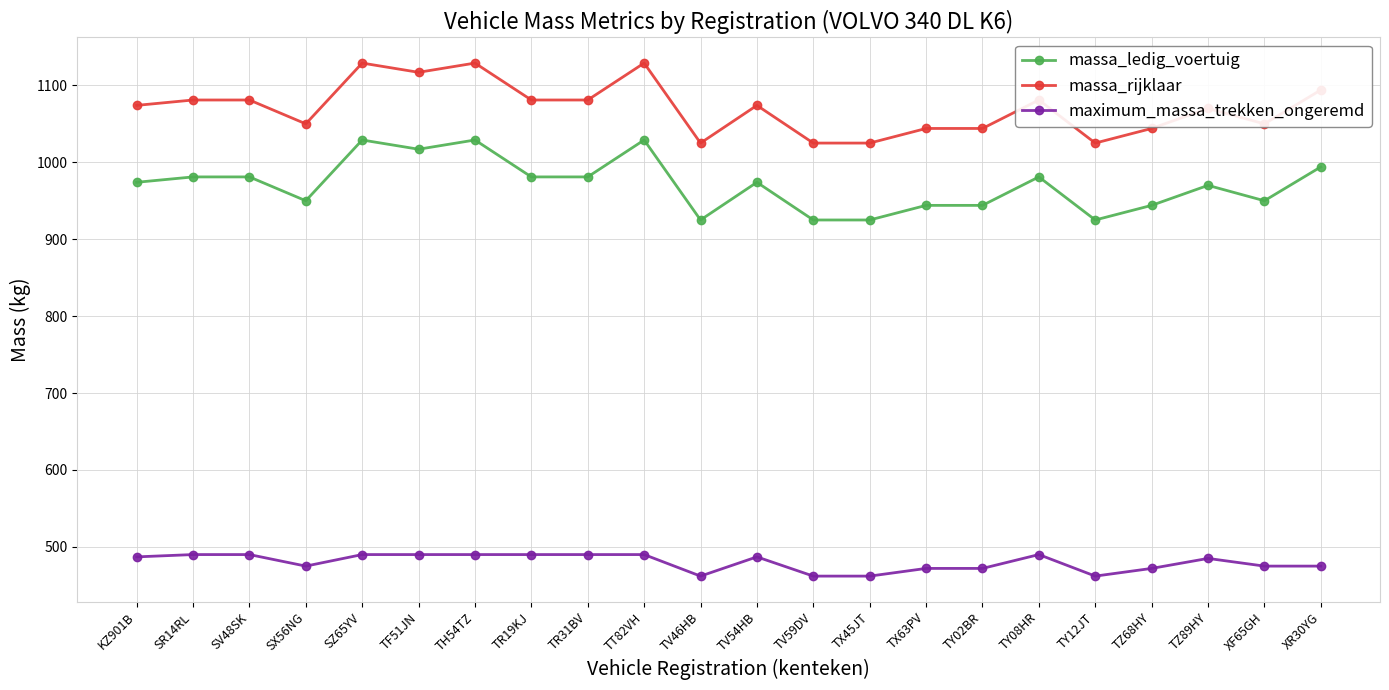

Is this an area chart (filled region under the line)?

No